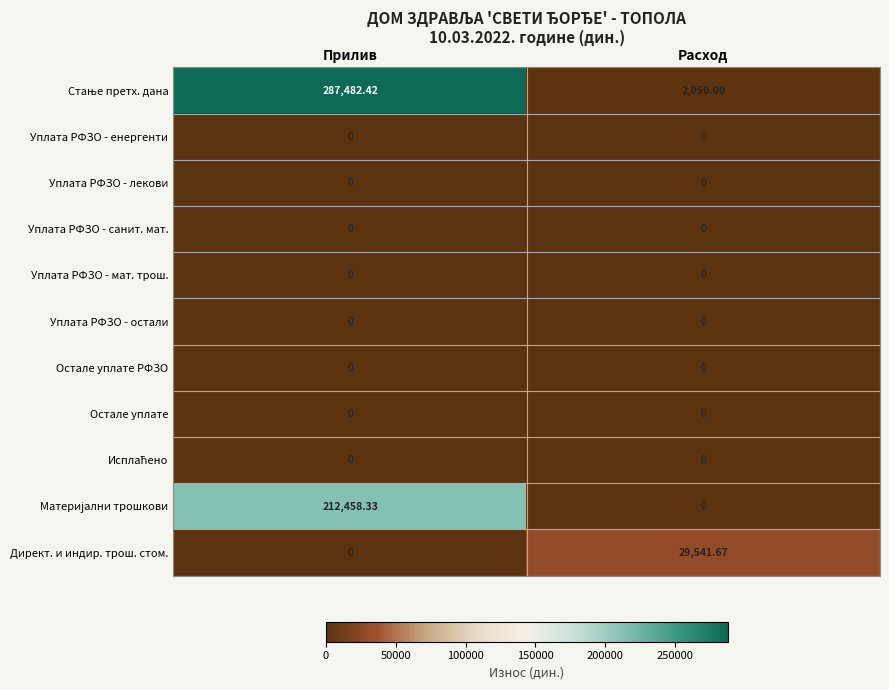

Which category has the highest value in the Директ. и индир. трош. стом. series?

Расход